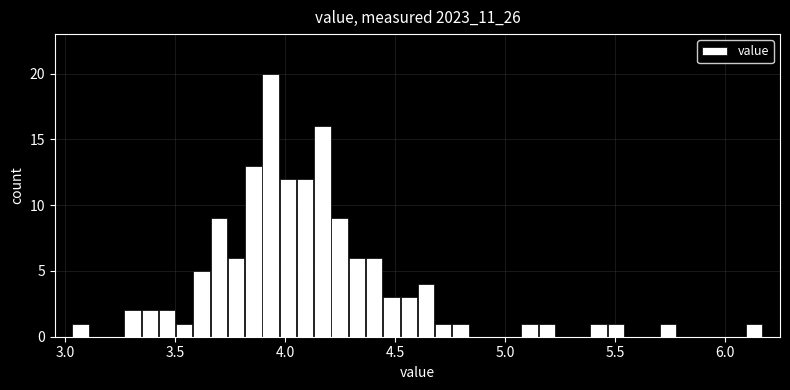

Read against the x-axis, roughly where is the centre of the tallest bar?

3.95